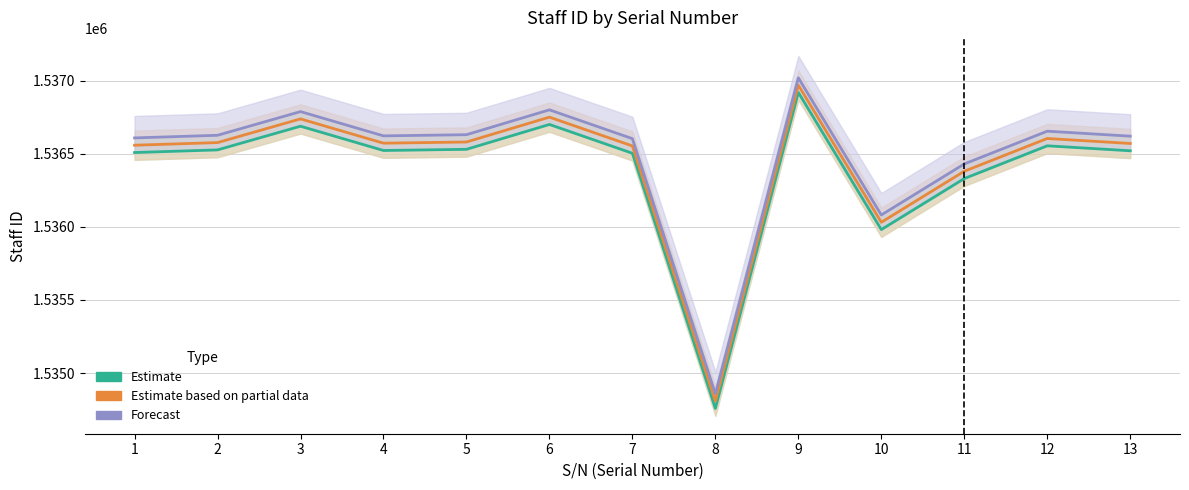

How many lines are shown in the chart?

3